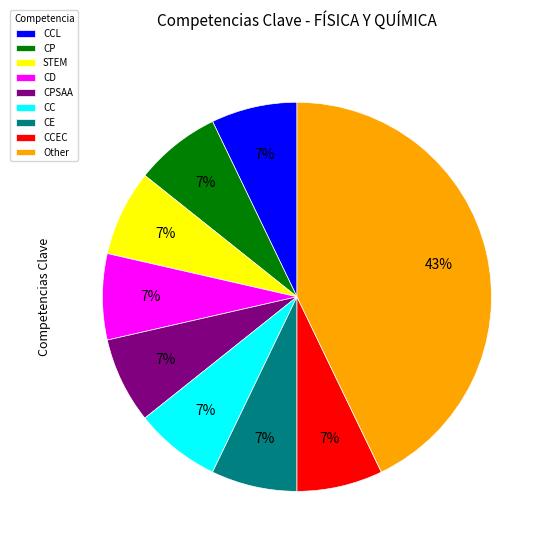

Do CPSAA and CC together represent more than half of the pie?

No